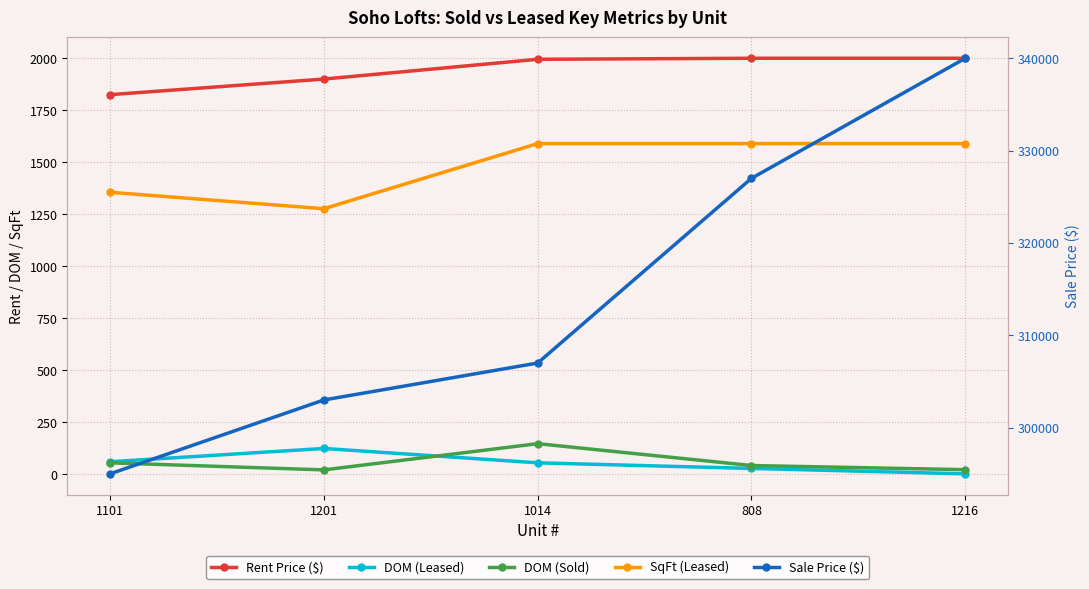

True or false: Rent Price ($) and Sale Price ($) intersect in this chart.

False